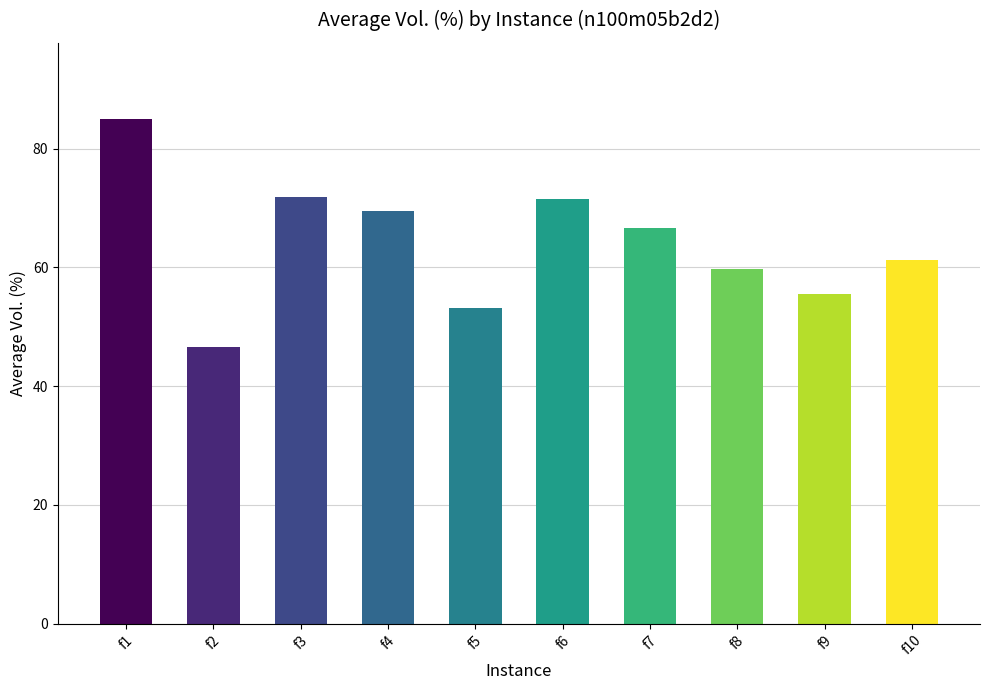

What is the difference between the second highest and minimum values?

25.3